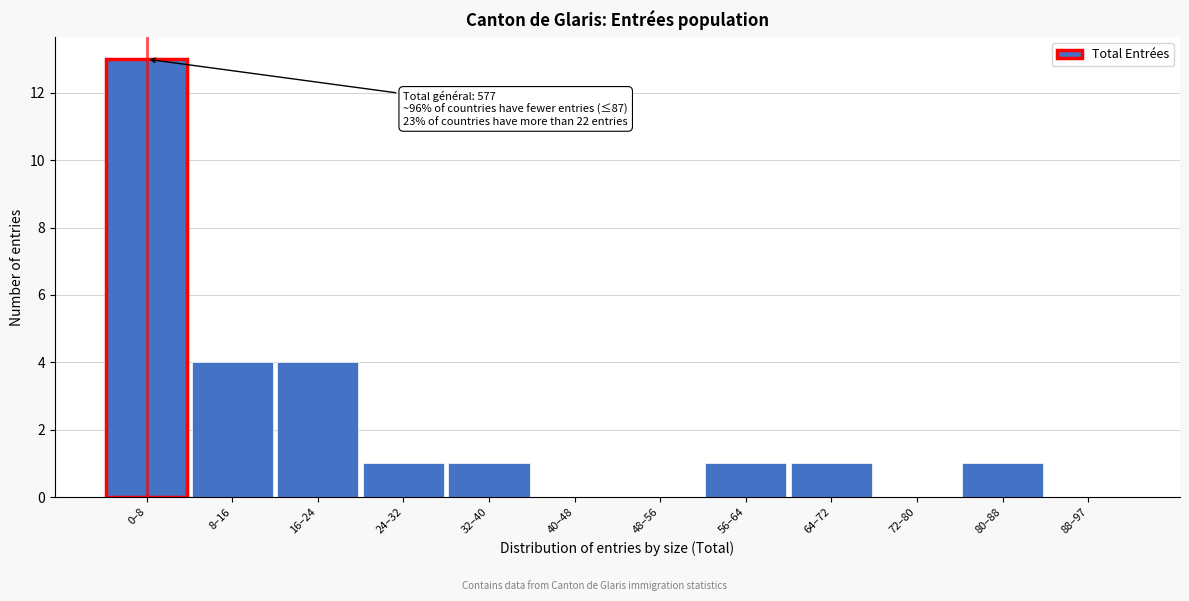

Reading right to left, list all the values displayed in this chart.

88–97=0	80–88=1	72–80=0	64–72=1	56–64=1	48–56=0	40–48=0	32–40=1	24–32=1	16–24=4	8–16=4	0–8=13